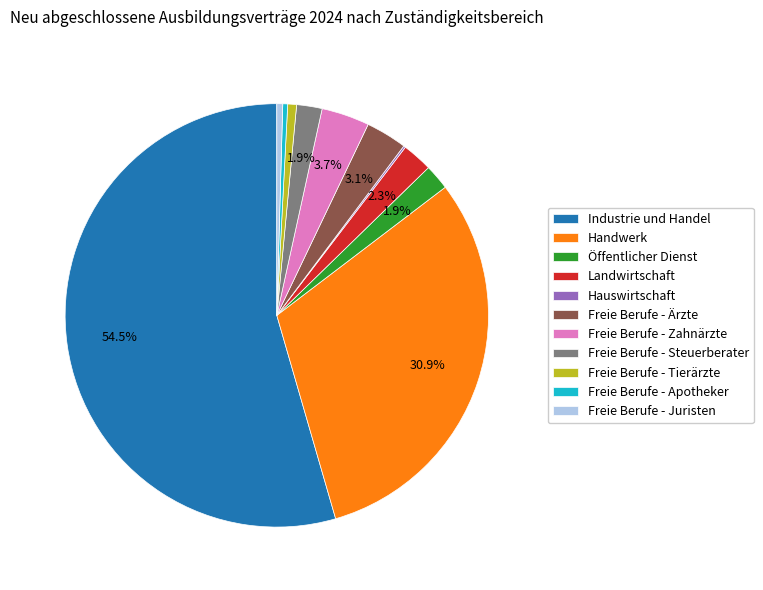

Is the sum of Freie Berufe - Zahnärzte and Freie Berufe - Steuerberater greater than half?

No